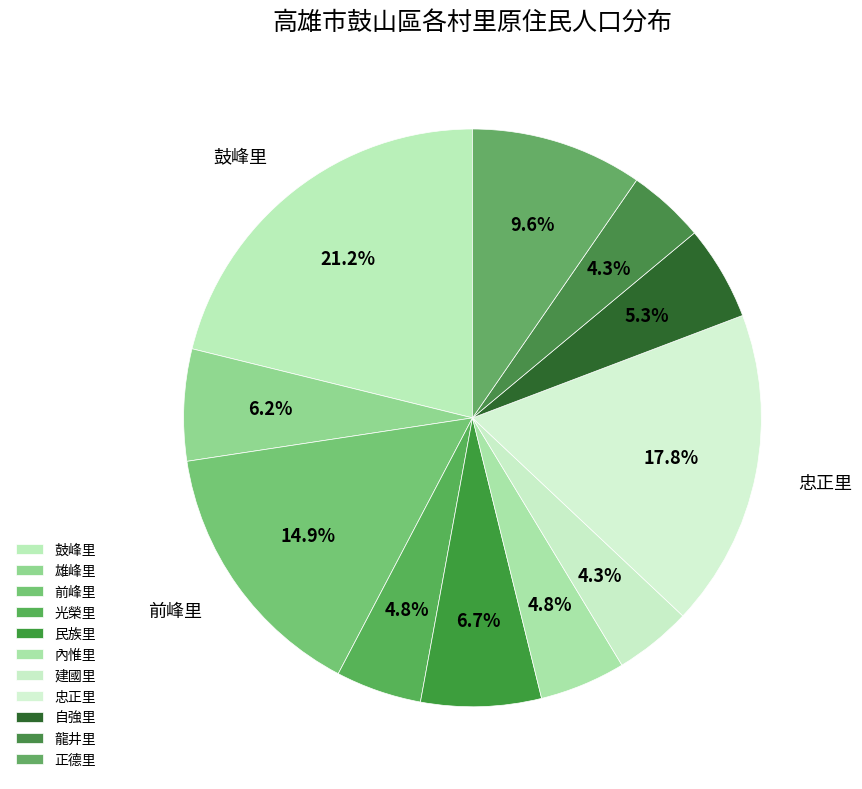

To the nearest percent, what is the average slice percentage?

9%